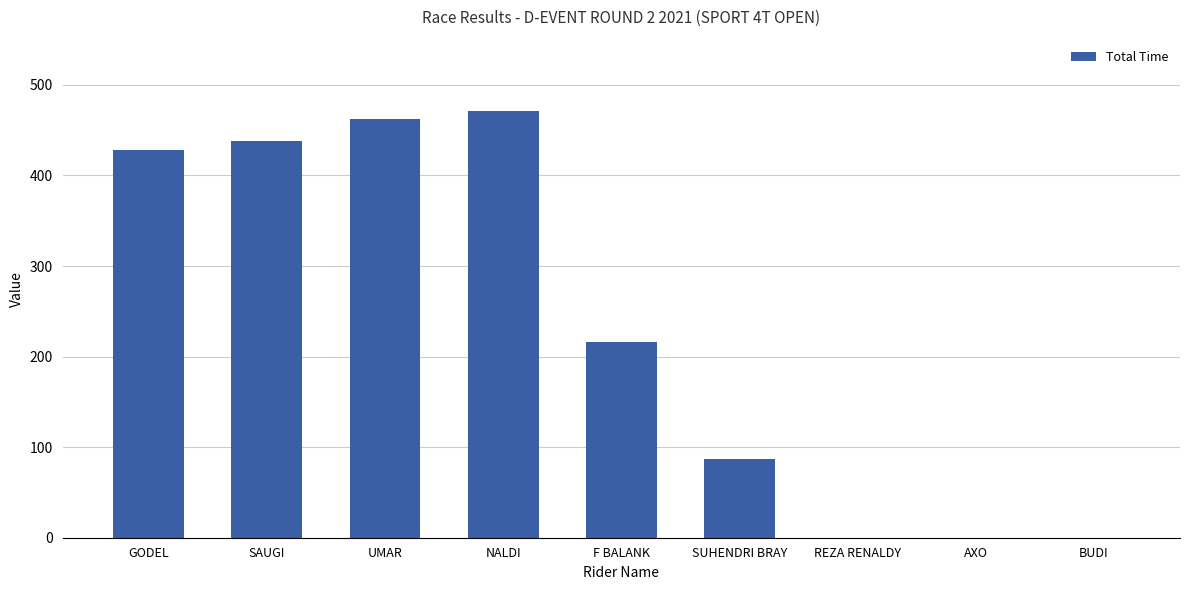

Between SUHENDRI BRAY and NALDI, which is larger?

NALDI